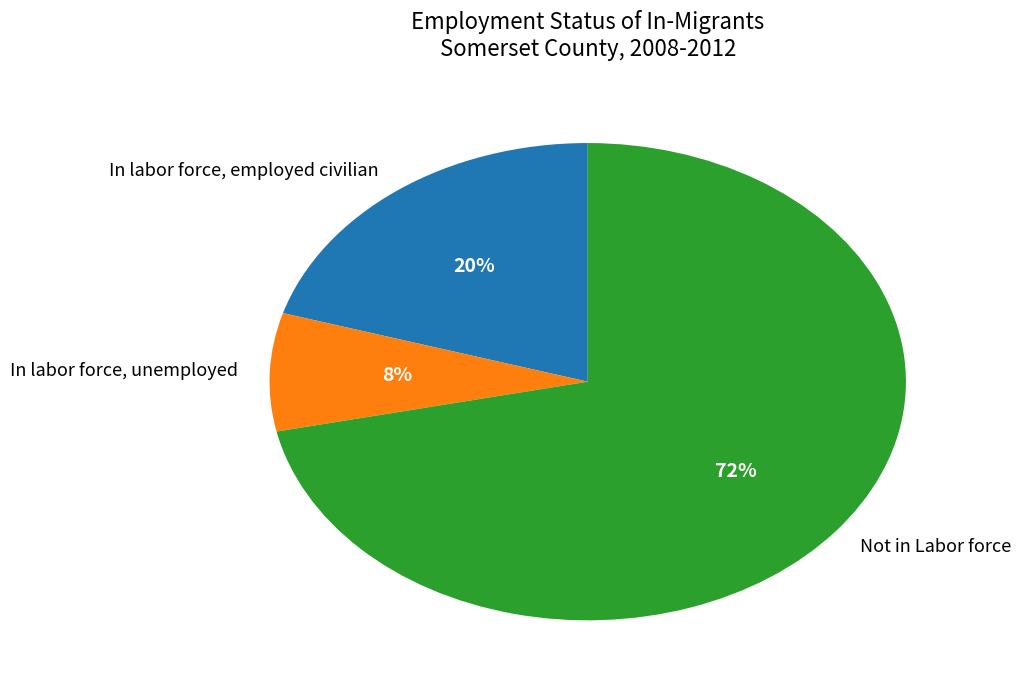

Approximately how many times larger is the value at In labor force, unemployed compared to Not in Labor force?

0.1